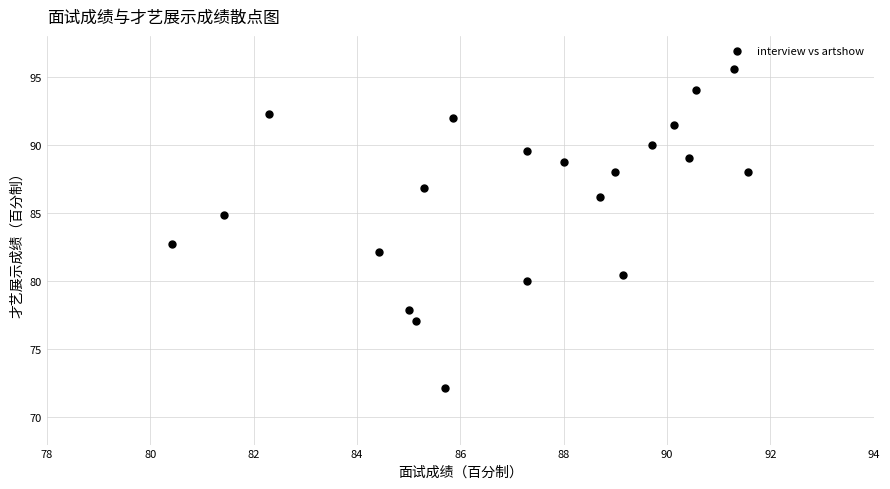

What is the range of Y values (max minus min)?

23.4